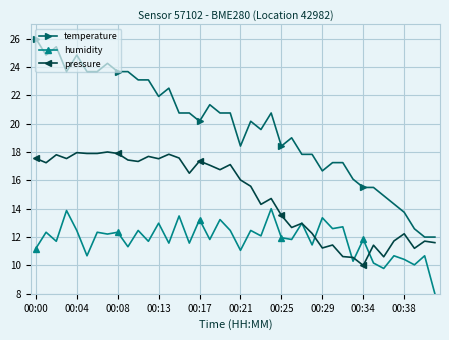

What are all the series names shown in the legend?

temperature, humidity, pressure